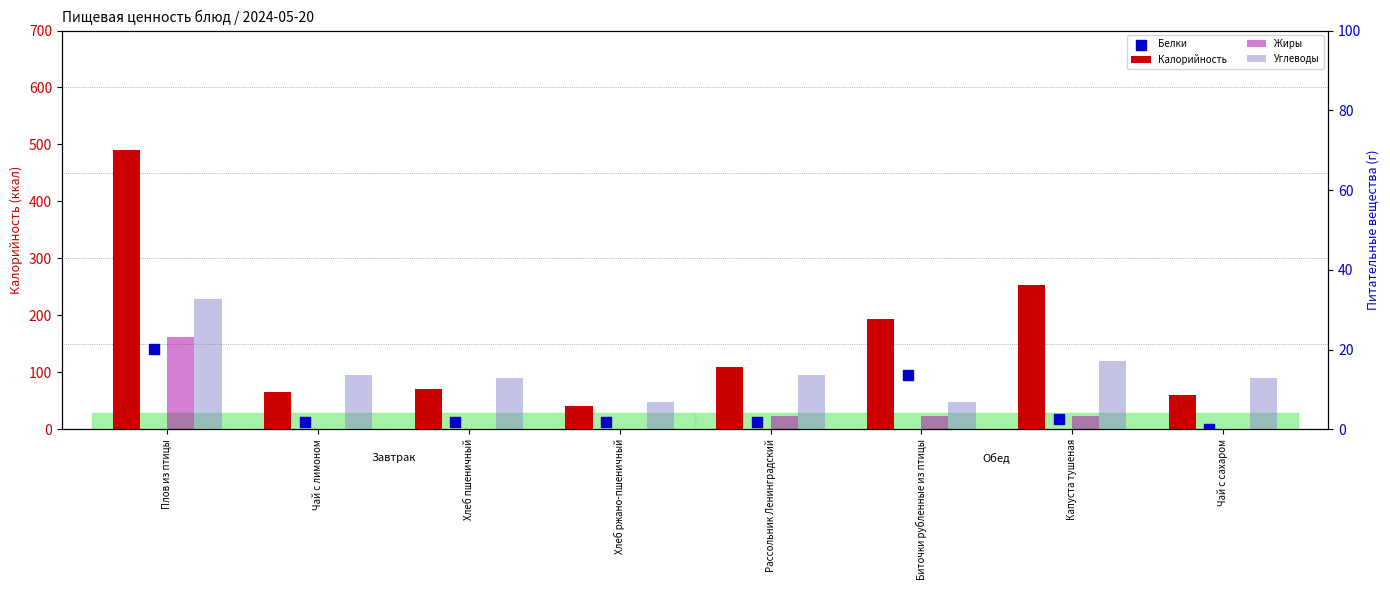

Which series reaches the minimum Y coordinate?

Жиры